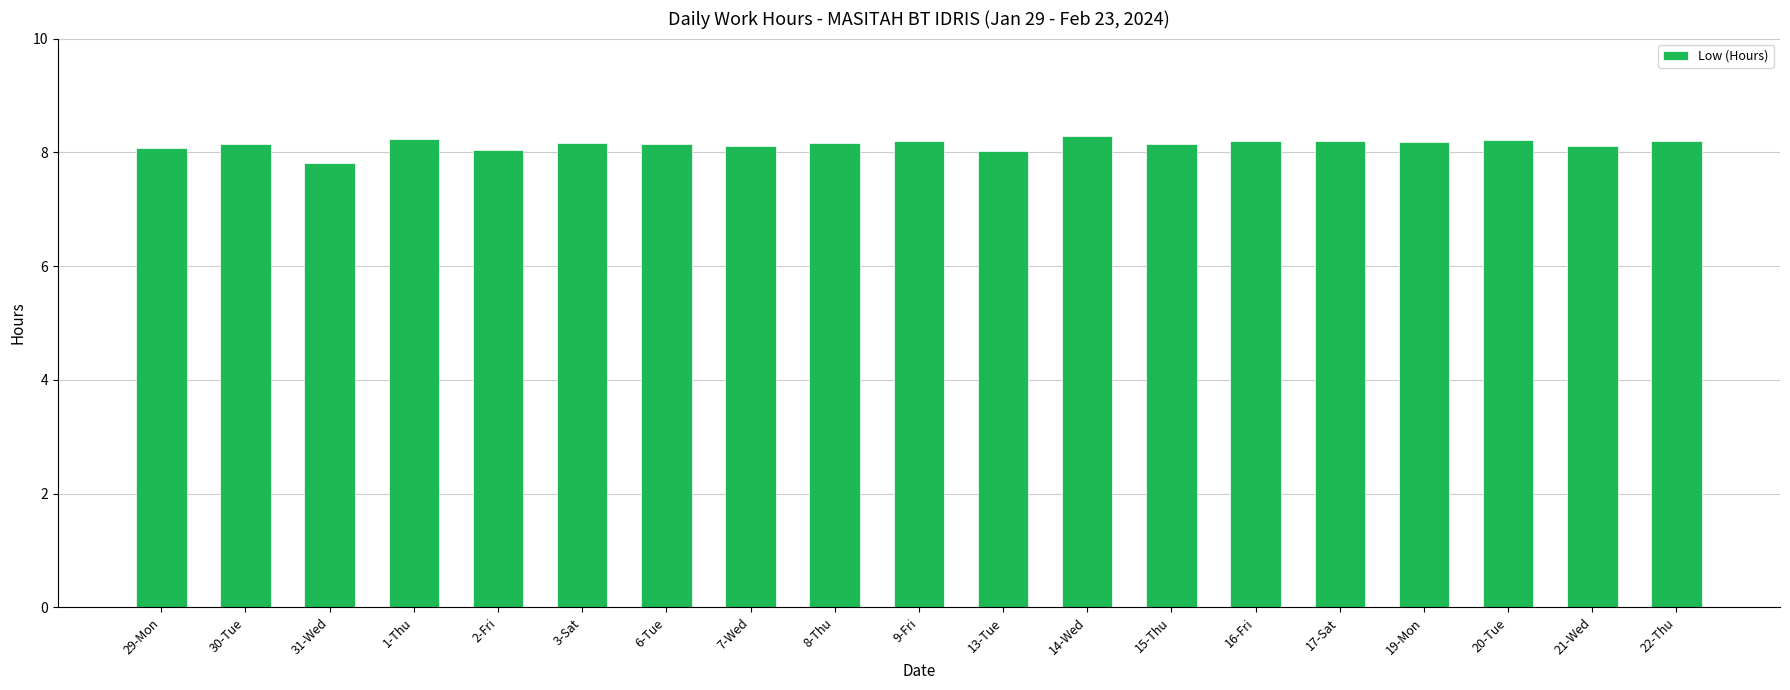

What is the value of the 11th bar from the left?

8.0